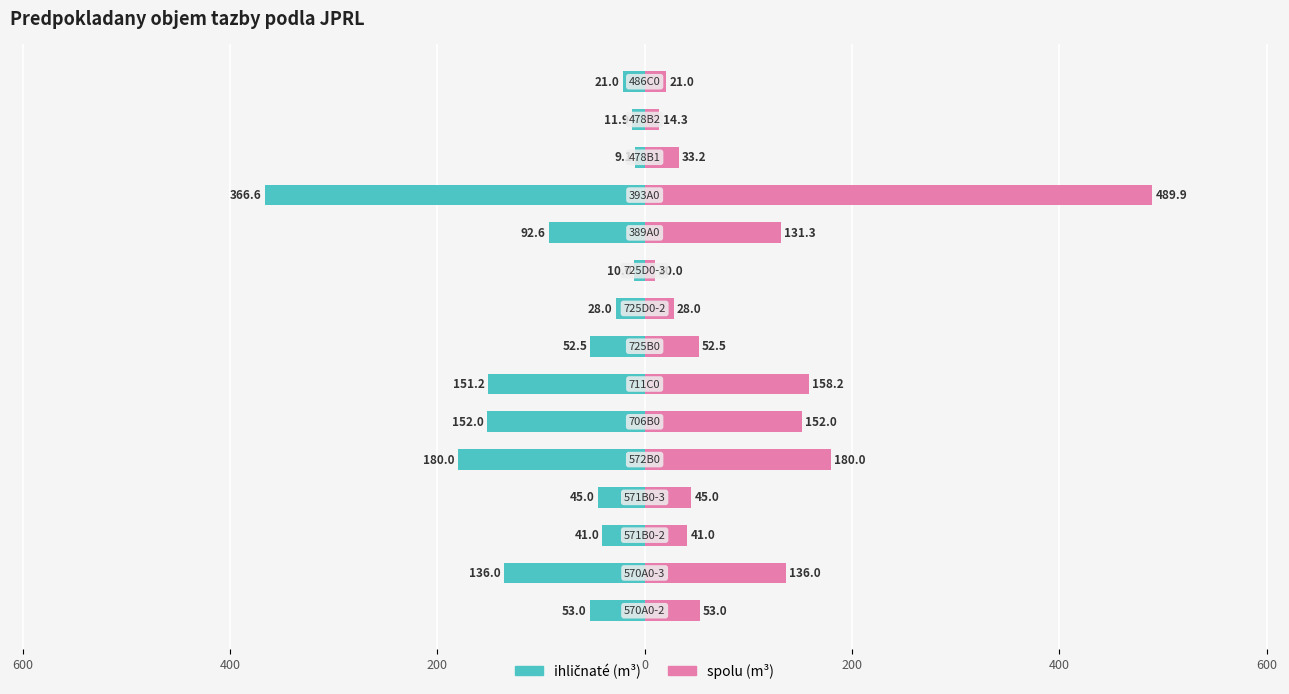

Which has a higher value, 0 or 9?

9